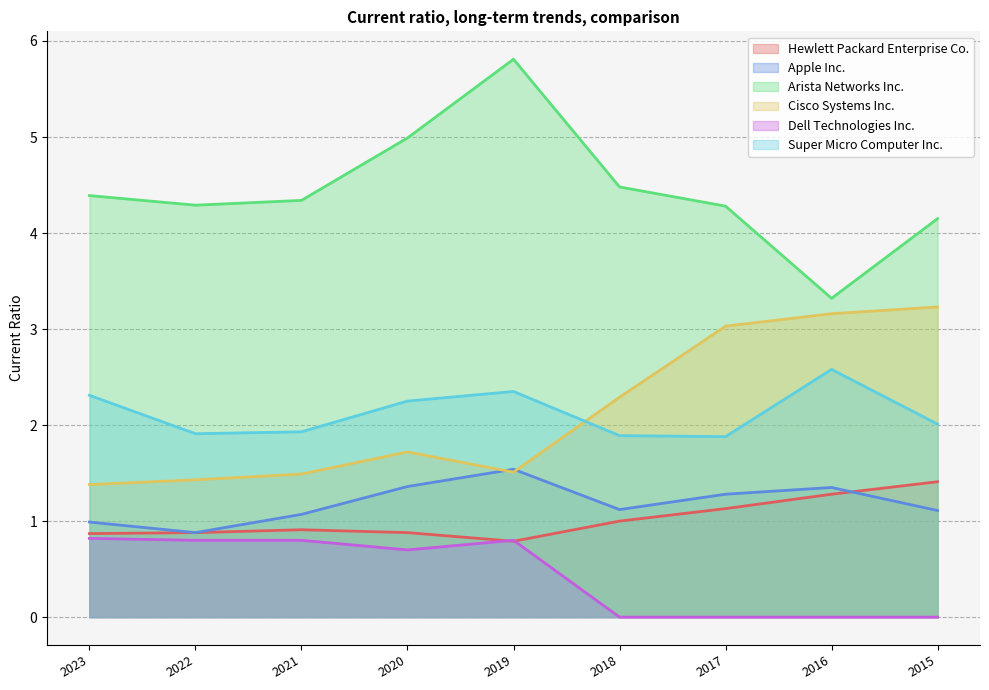

Does the chart display data point markers on the line(s)?

No